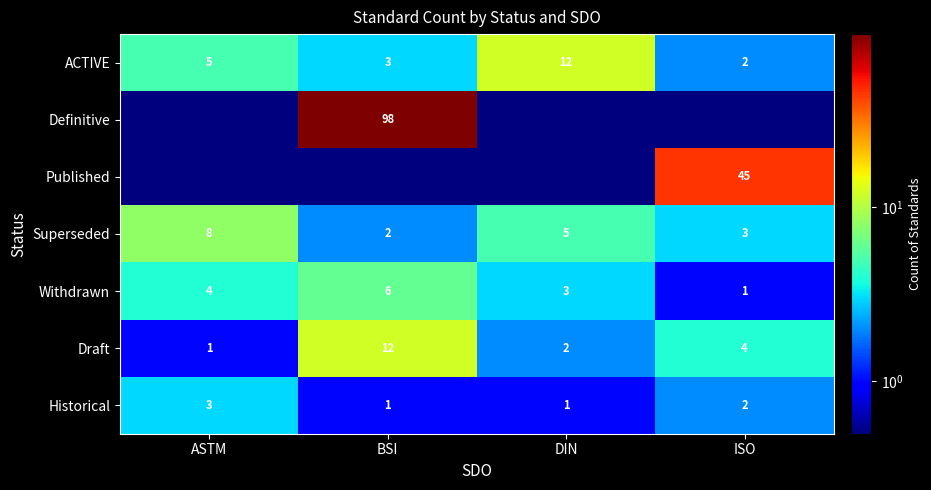

What value does the Historical series have at ISO?

2.0